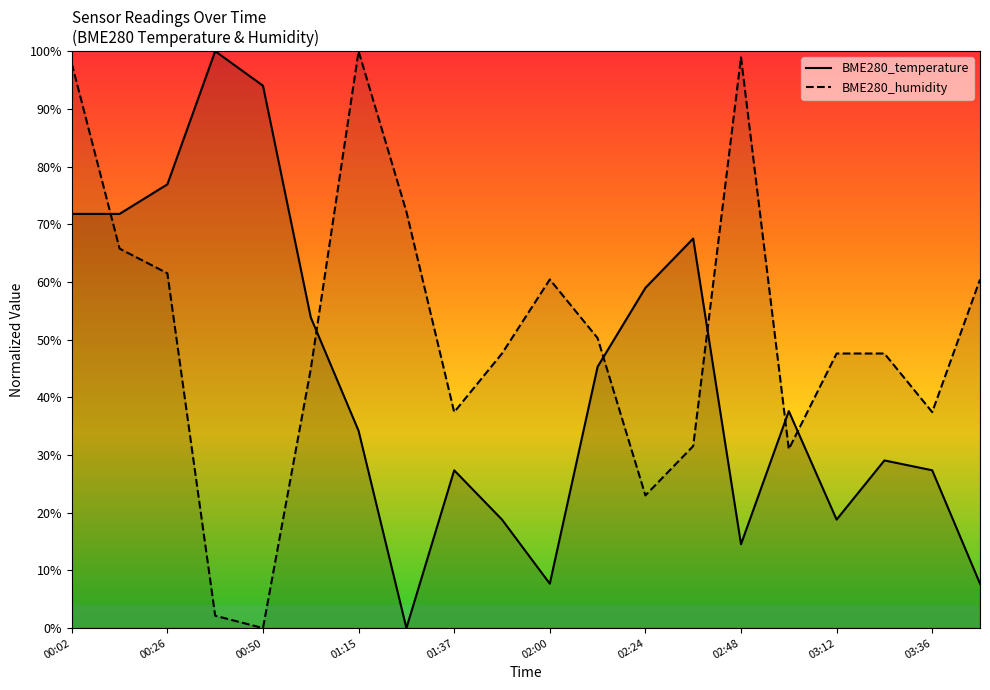

True or false: BME280_temperature has a value of 76.9 at 00:26.

True